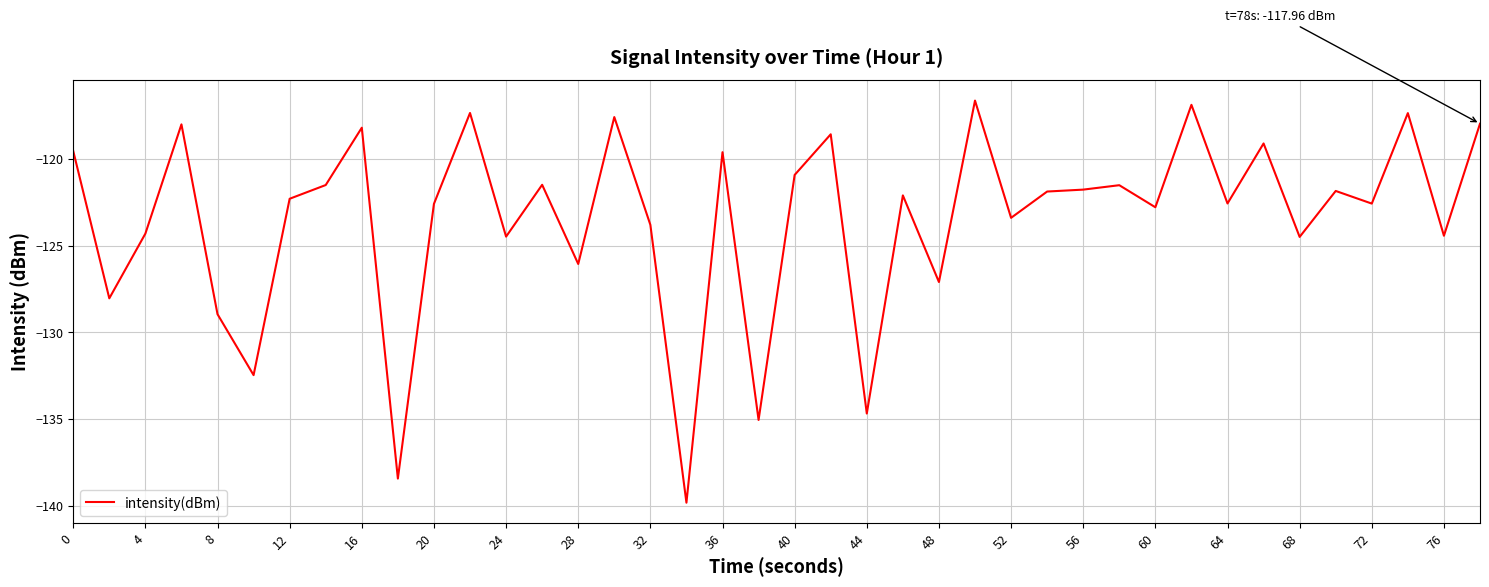

True or false: the data has more than 0 interior local peaks.

True